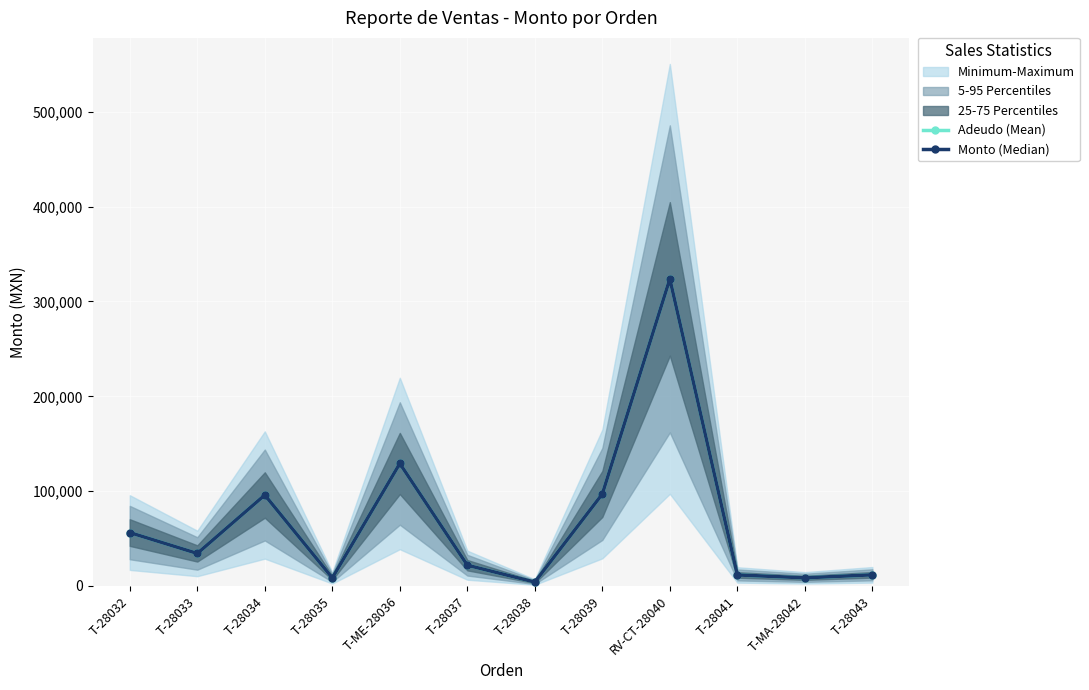

Count the number of data series in this chart.

2